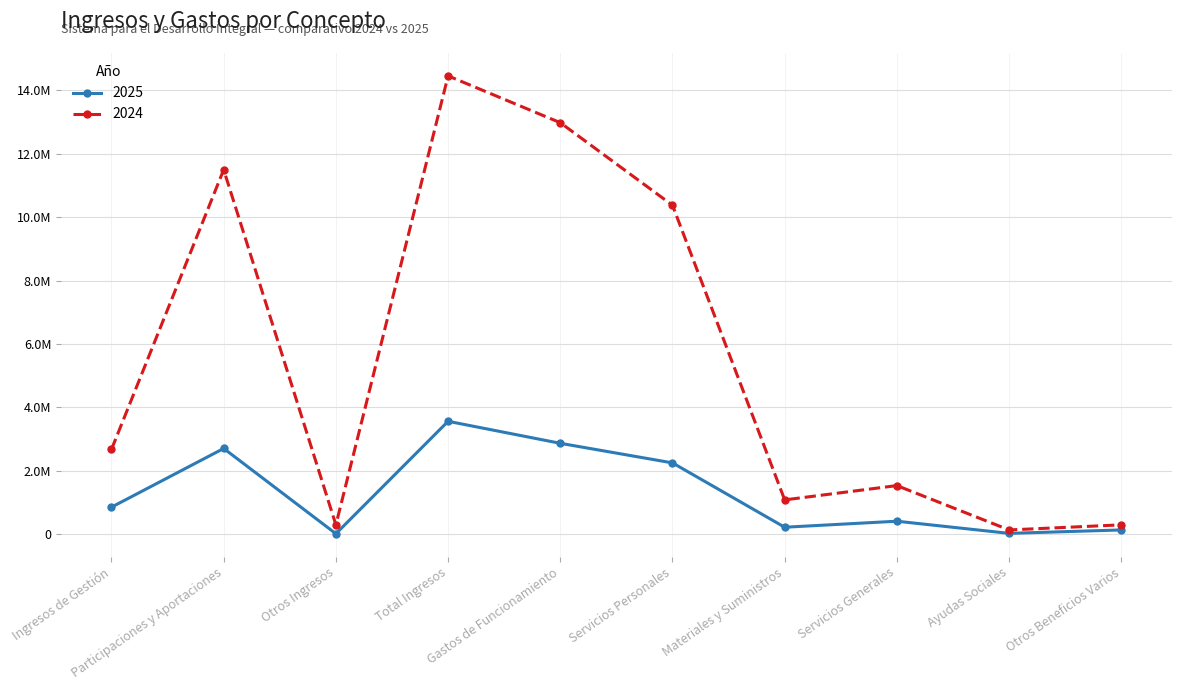

At which label does 2024 first exceed 2670886?

Ingresos de Gestión